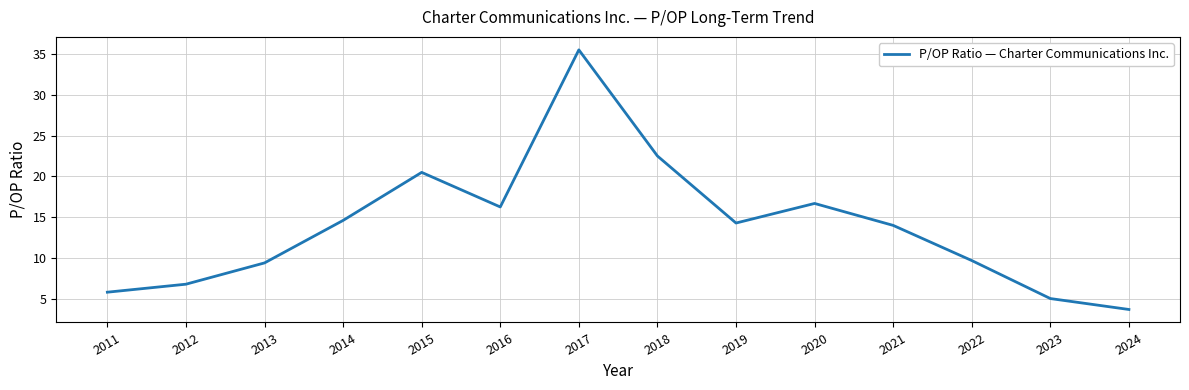

What is the average value?

13.9